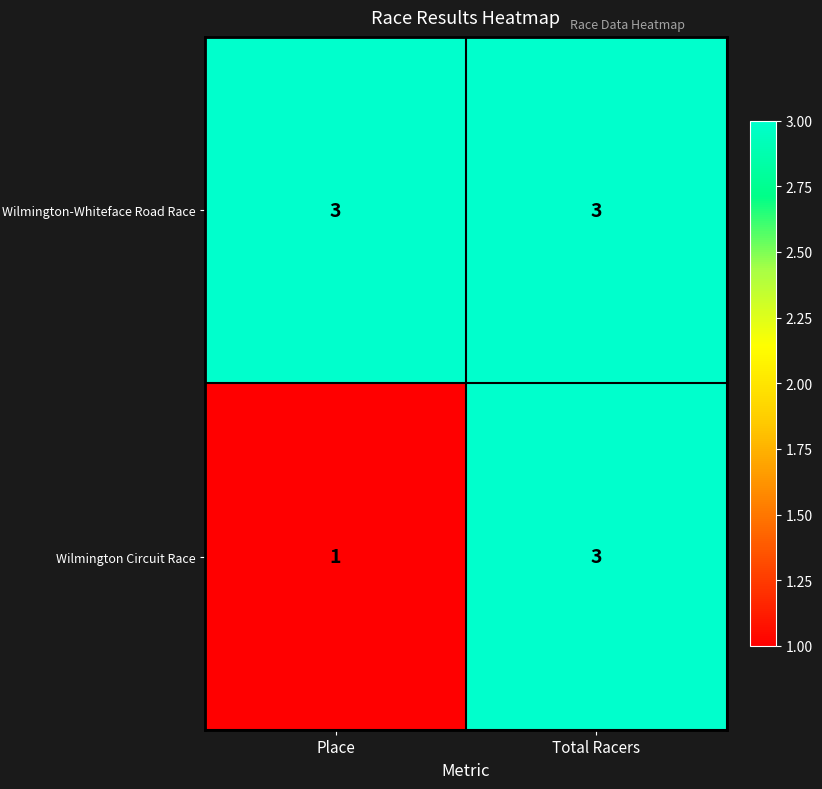

List the series in order of their overall mean, highest first.

Wilmington-Whiteface Road Race, Wilmington Circuit Race